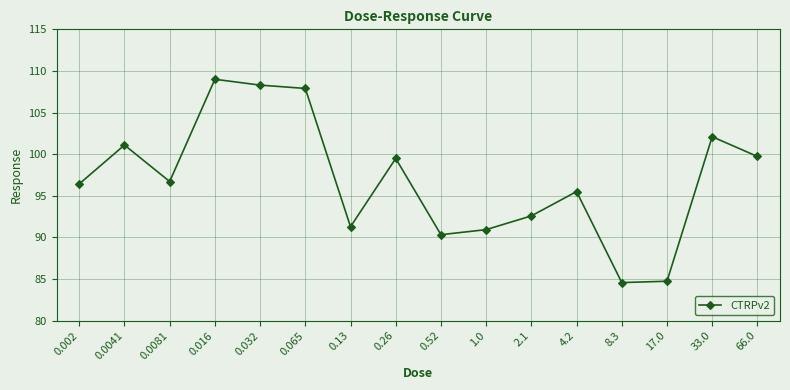

What is the minimum value shown in the chart?

84.6